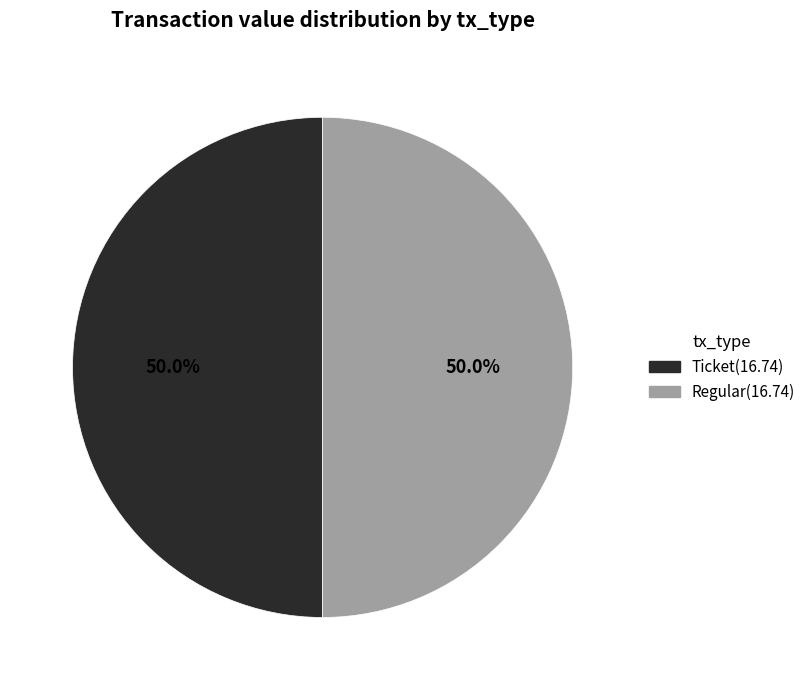

What is the total percentage of Regular and Ticket?

100.0%